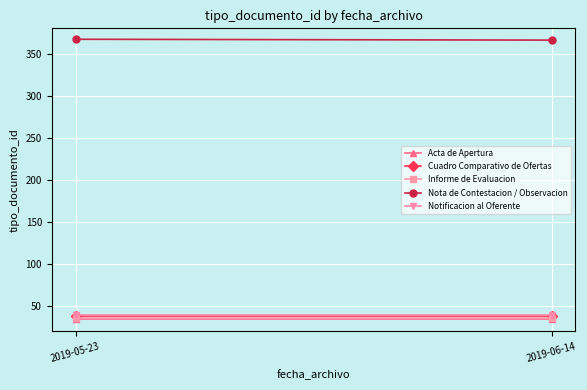

What is the label of the 2nd point from the right?

2019-05-23